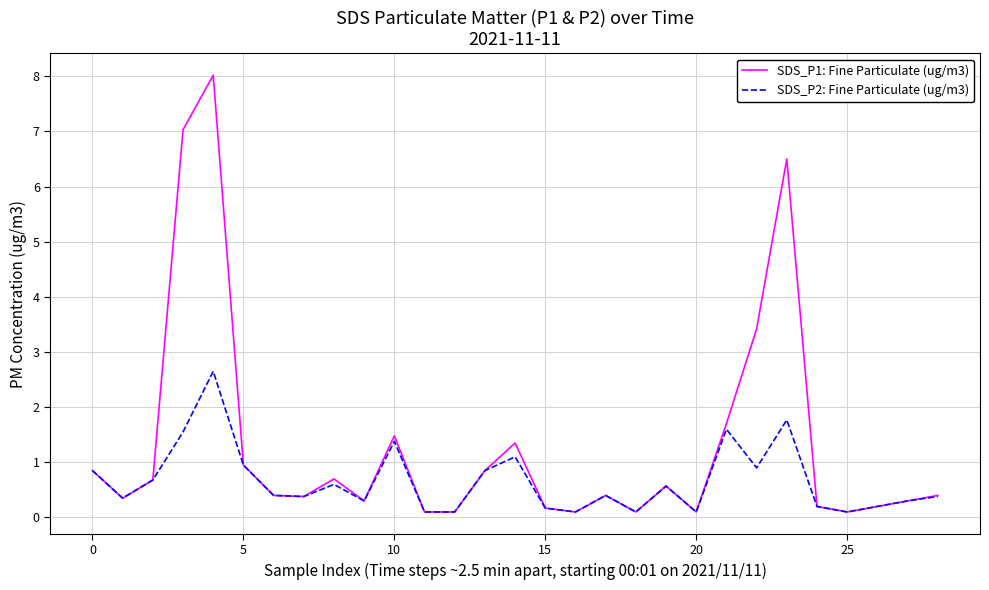

Which series has the largest range (max minus min)?

SDS_P1: Fine Particulate (ug/m3)